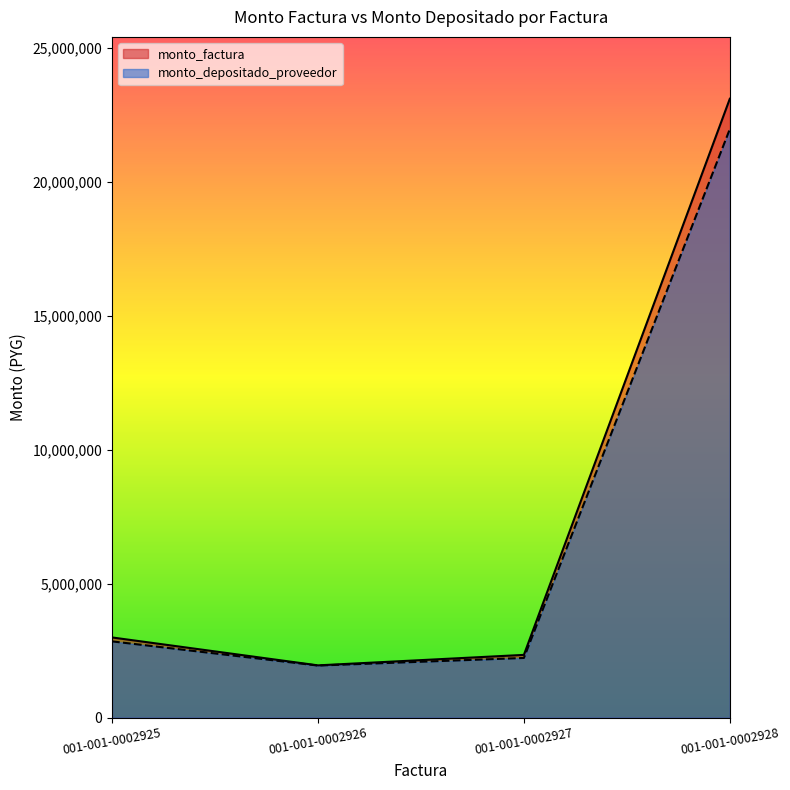

Between 001-001-0002926 and 001-001-0002928, which is larger?

001-001-0002928